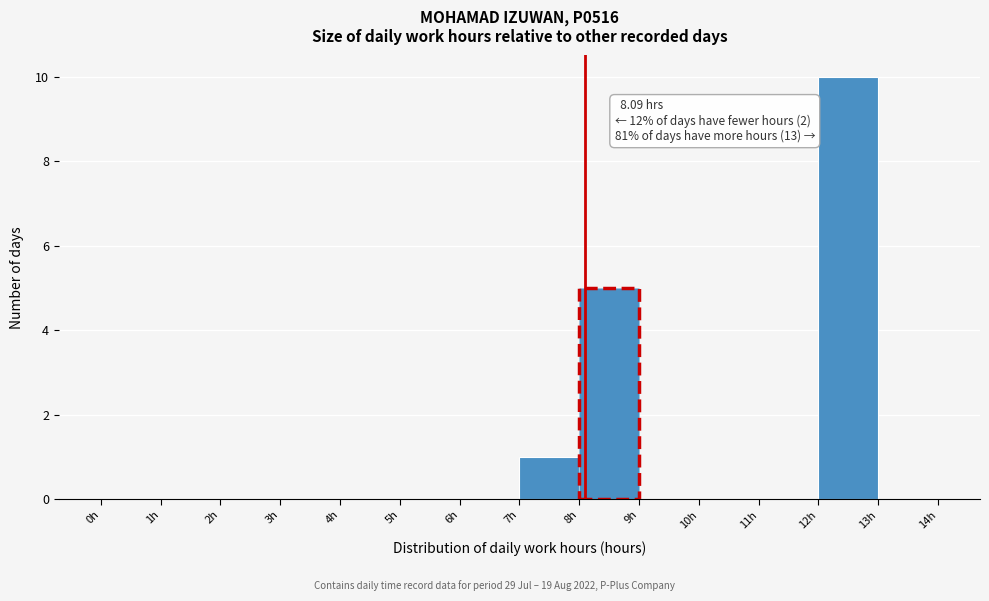

Over which range of the x-axis is the bar tallest?

12 to 13